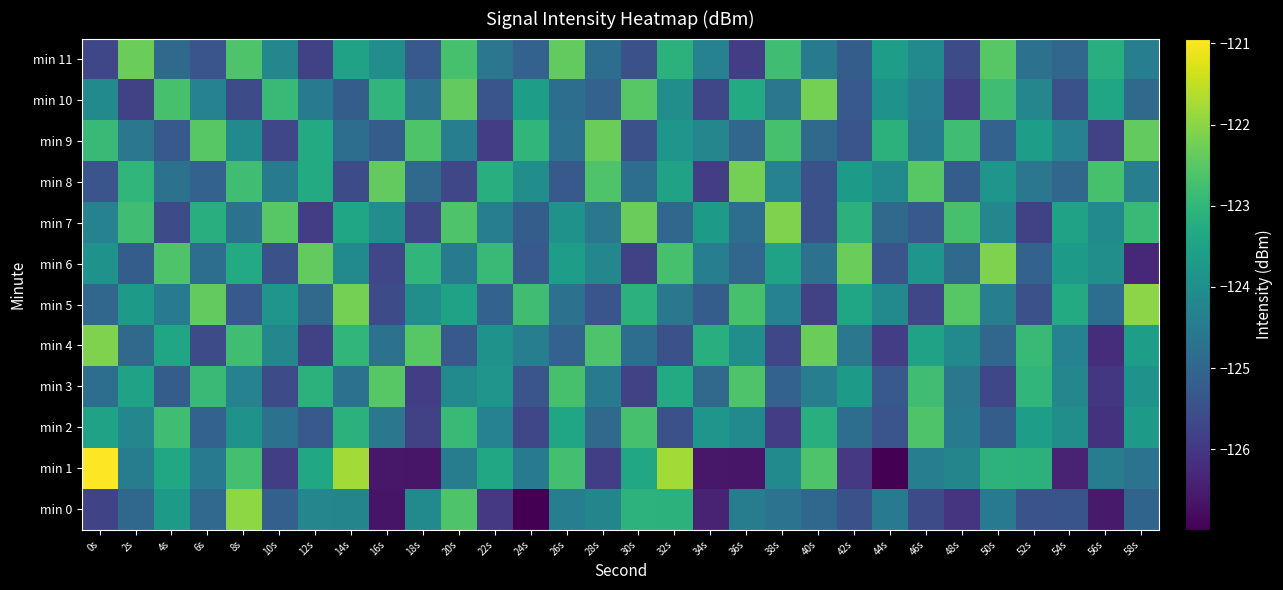

How many distinct data groups are displayed?

12